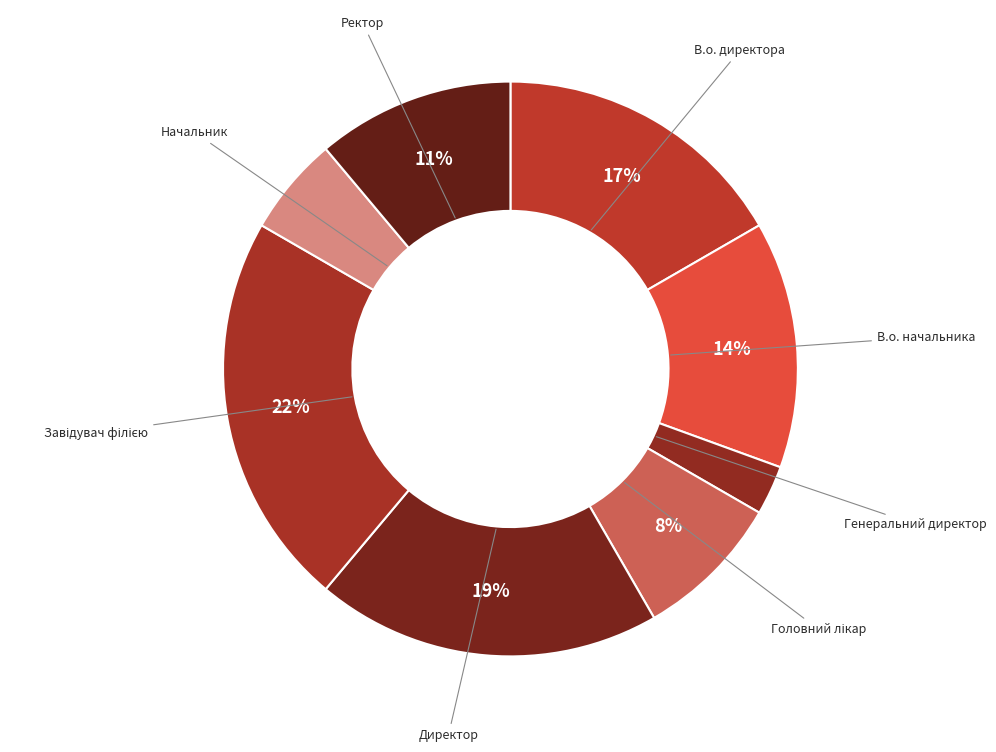

The Директор slice represents 19% of the pie. True or false?

True